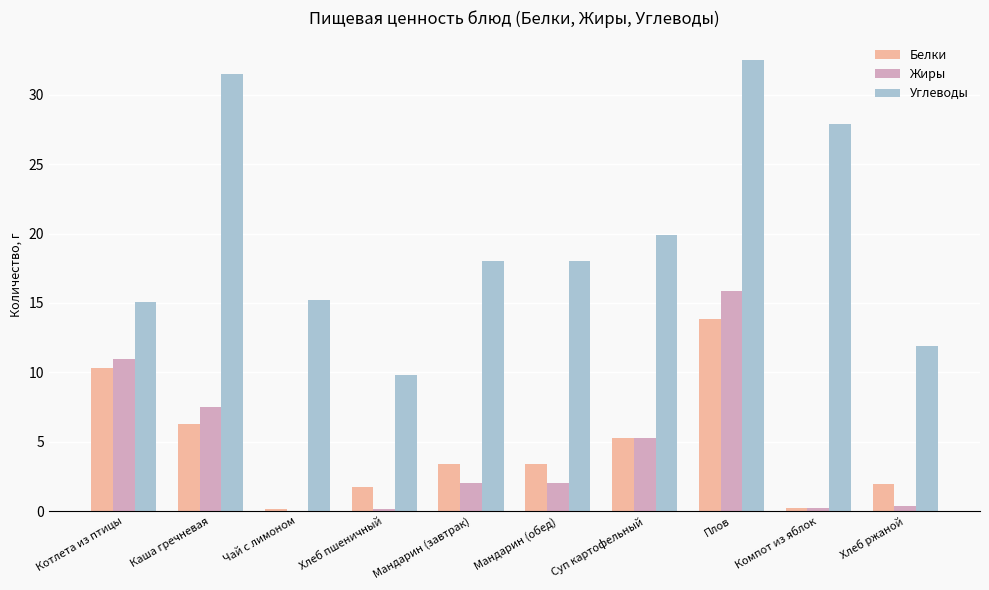

What is the sum of all Углеводы values?

199.8